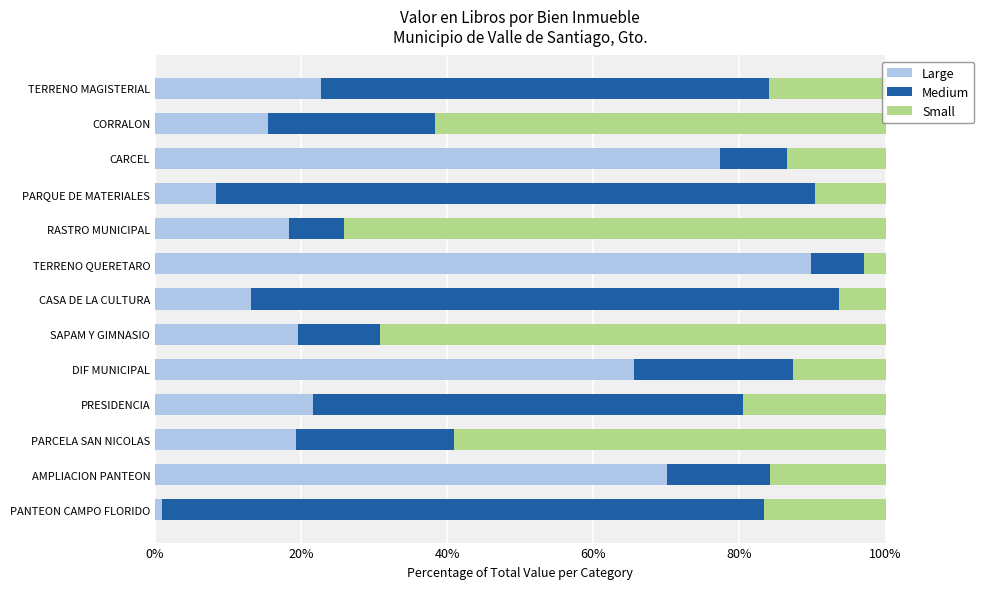

What is the total value across all series at AMPLIACION PANTEON?

100.0